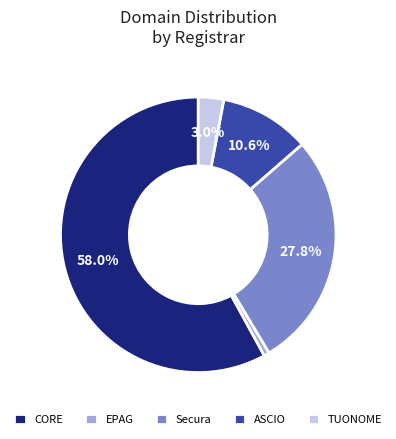

Does any single category account for the majority?

Yes